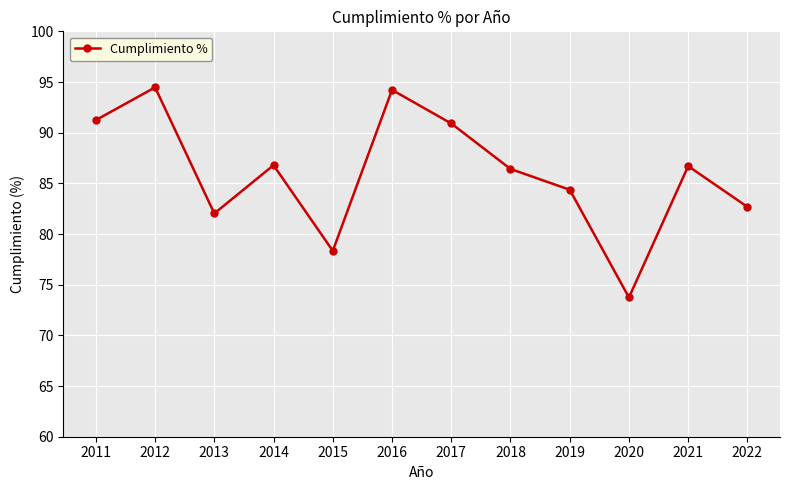

What is the change in value from 2014 to 2016?

+7.4